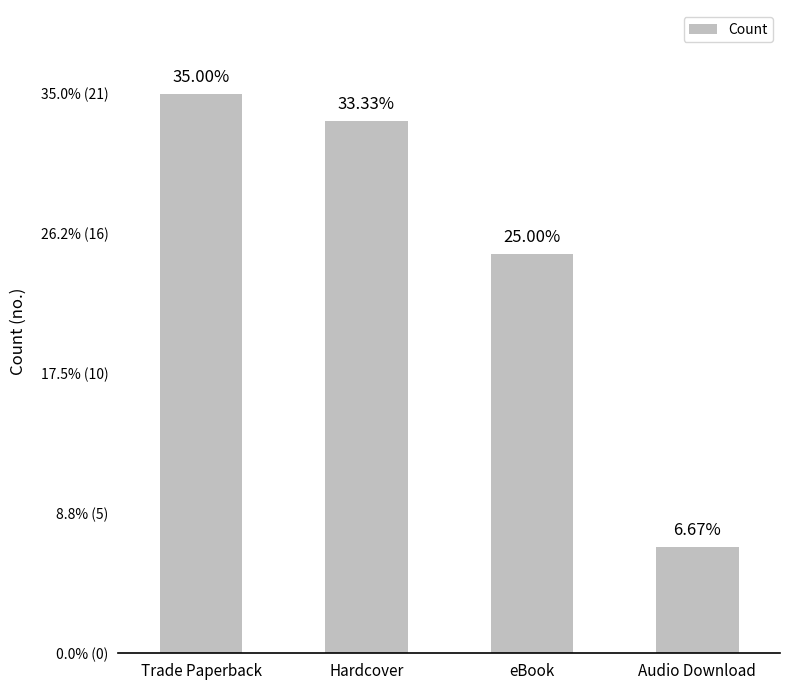

Which has a higher value, Hardcover or eBook?

Hardcover